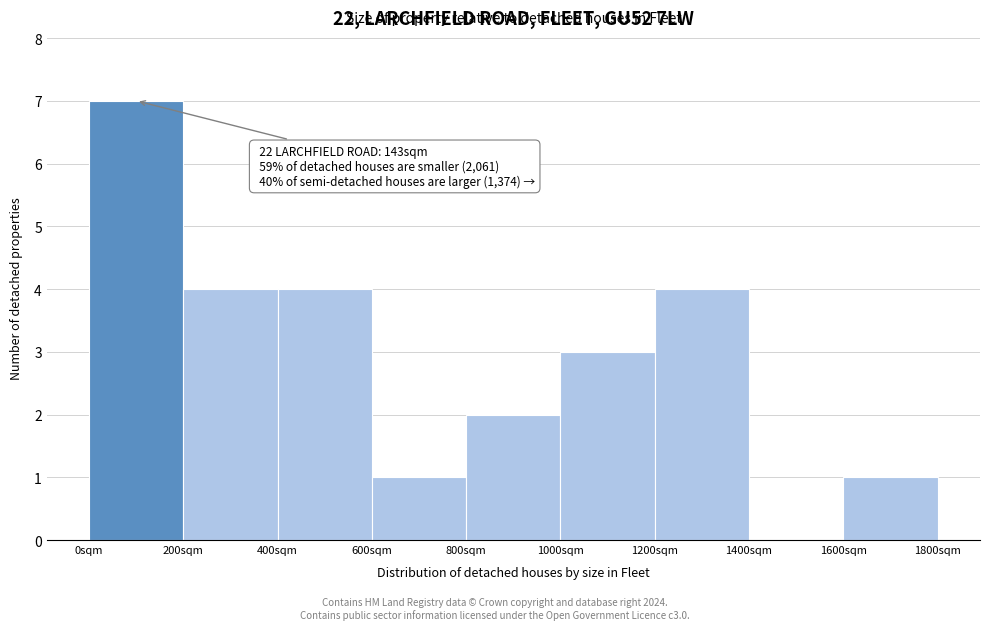

Which range on the x-axis has the tallest bar?

0 to 200